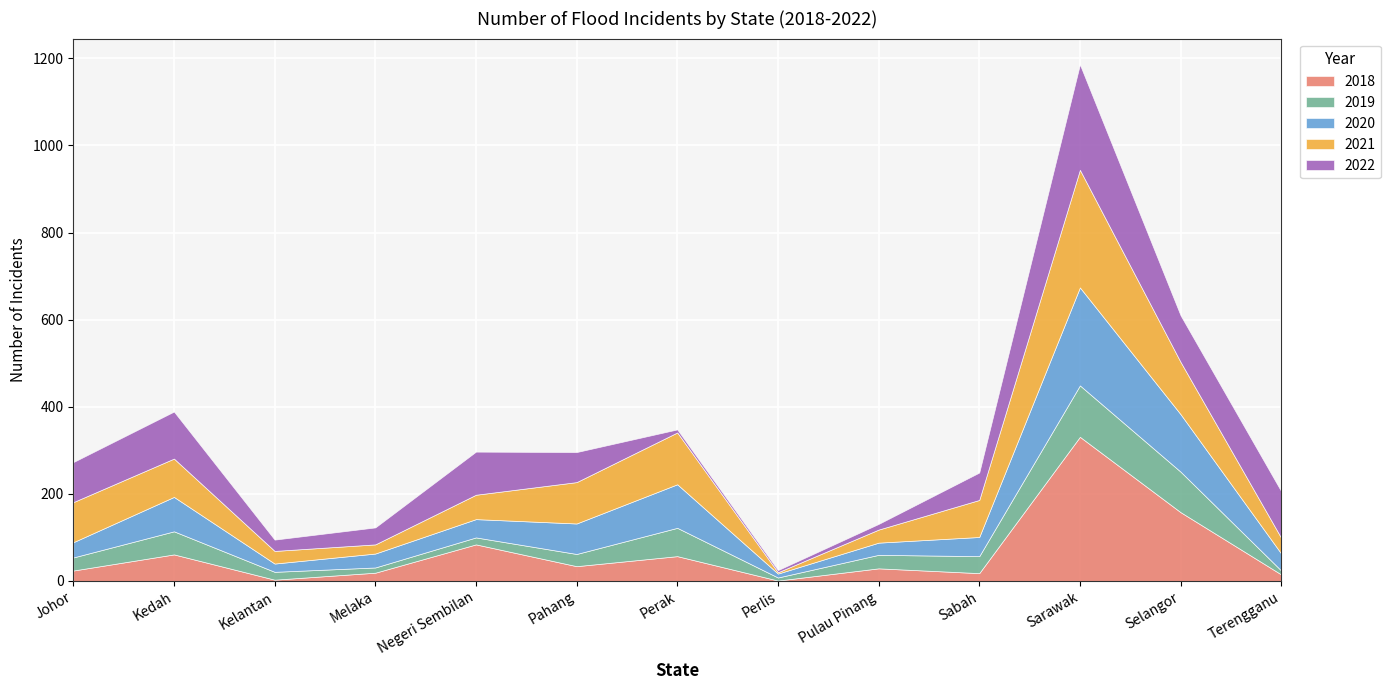

Which series has the widest spread of values?

2018